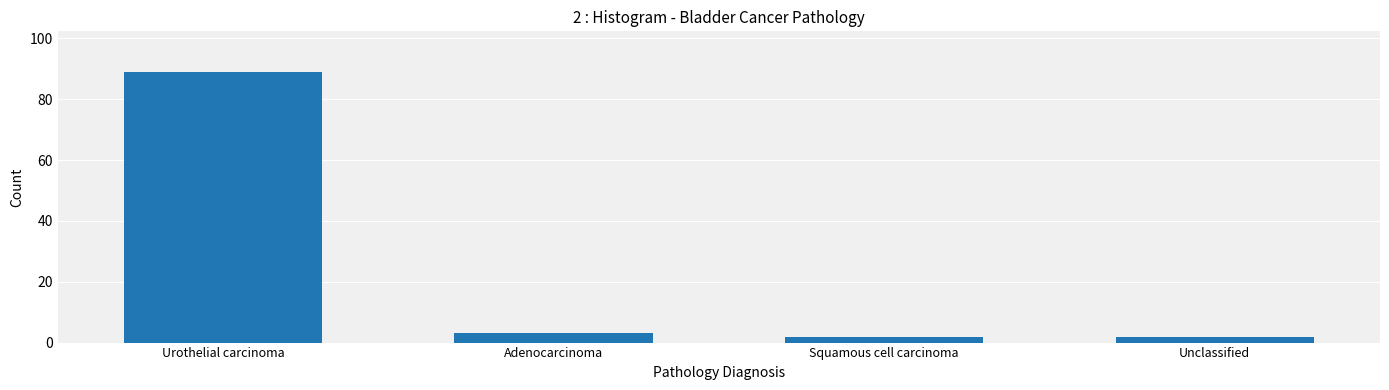

Between Squamous cell carcinoma and Urothelial carcinoma, which is larger?

Urothelial carcinoma